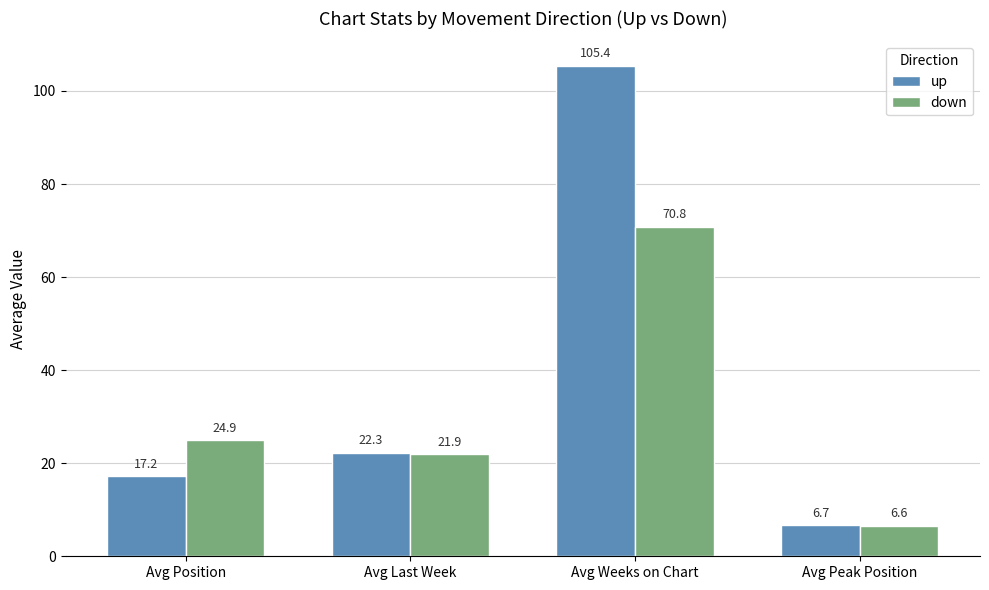

What is the spread (max minus min) of values at Avg Position?

7.7